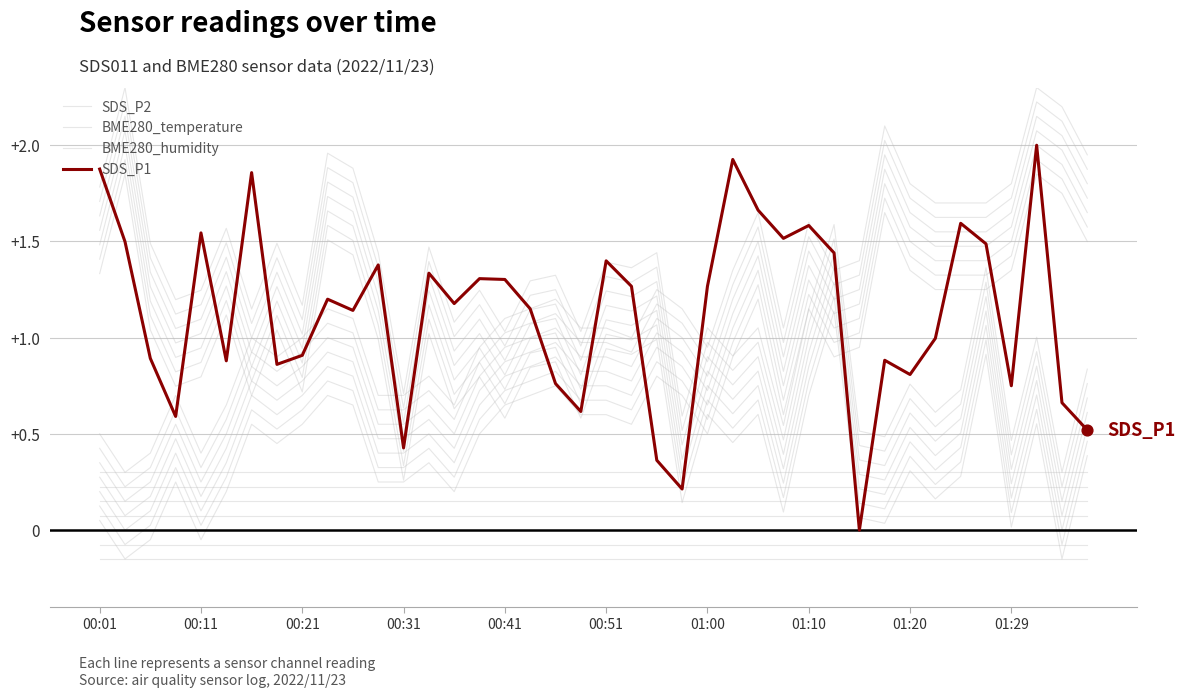

Which series reaches the maximum Y coordinate?

SDS_P2